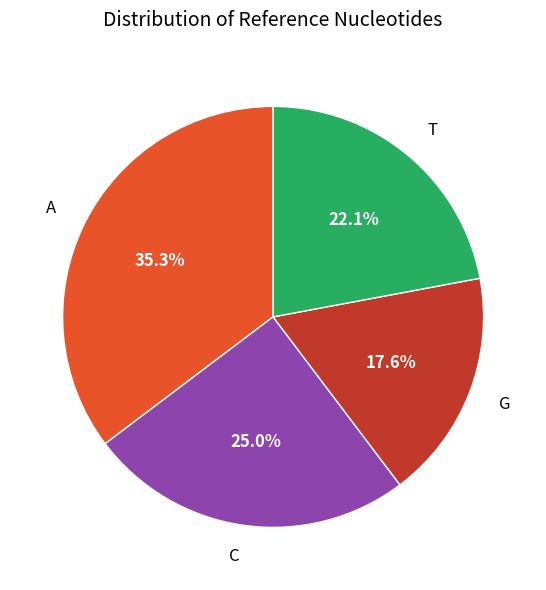

What is the largest slice in the pie chart?

A